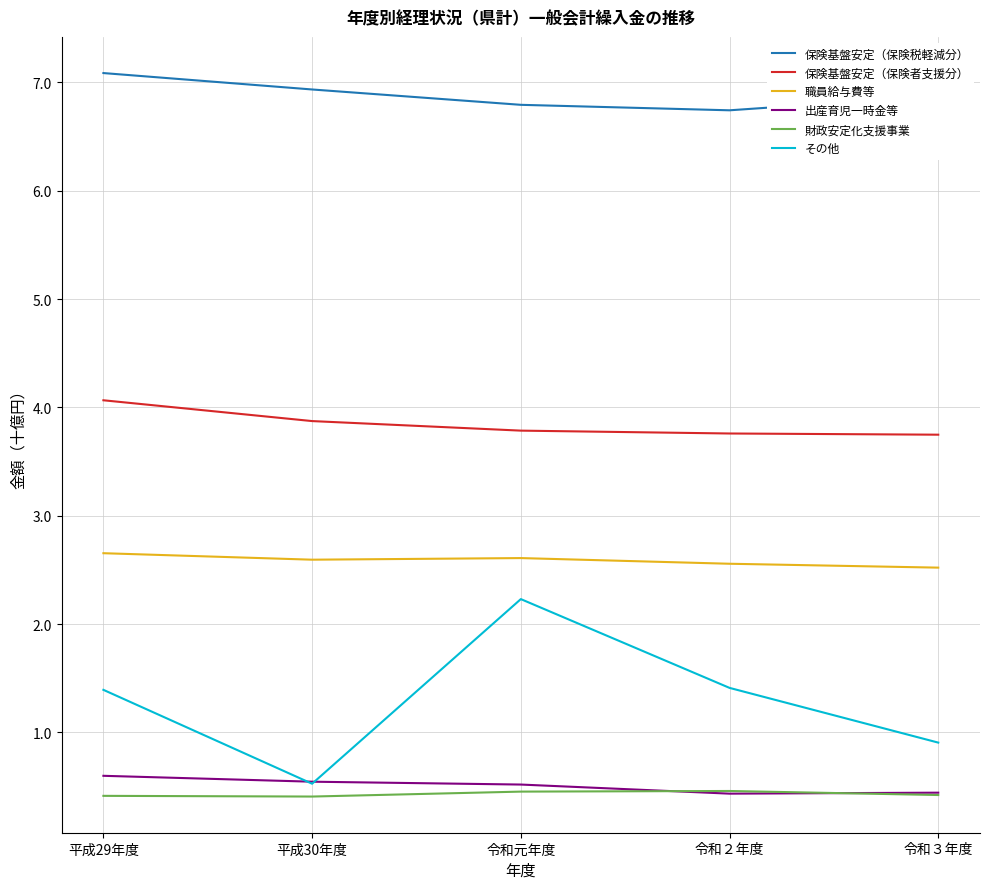

What position from the right is 平成30年度?

4